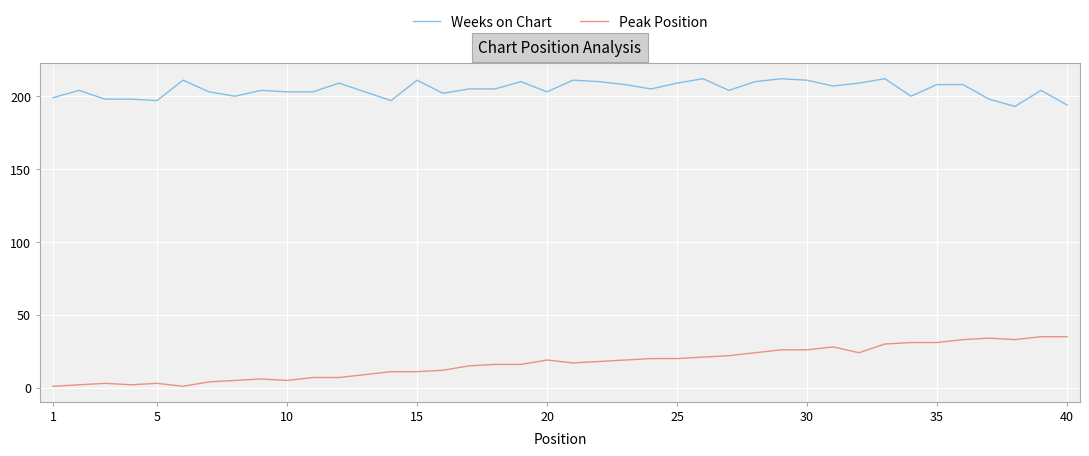

List the series in order of their overall mean, lowest first.

Peak Position, Weeks on Chart